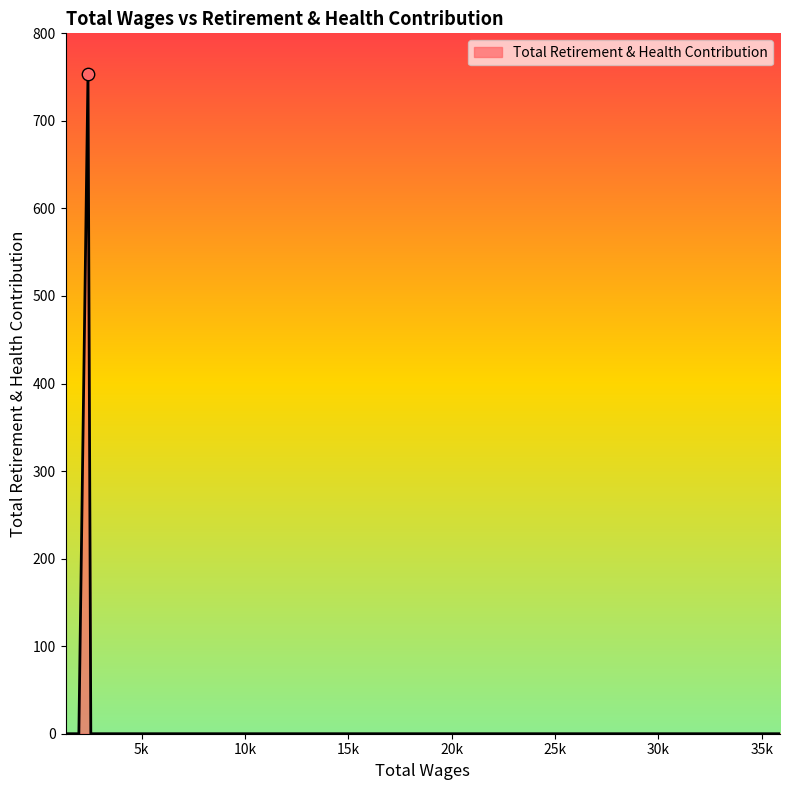

What is the difference between the maximum and minimum values?

754